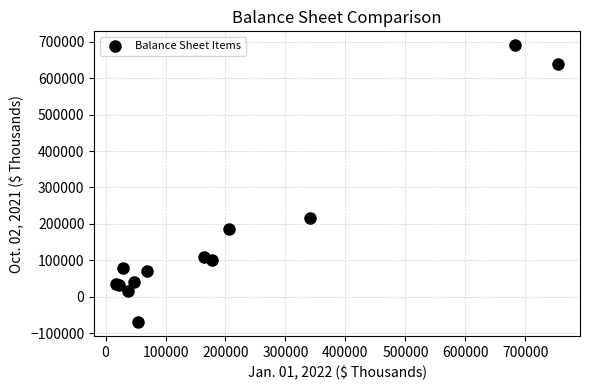

What Y value in the scatter plot is closest to 310282?

214996